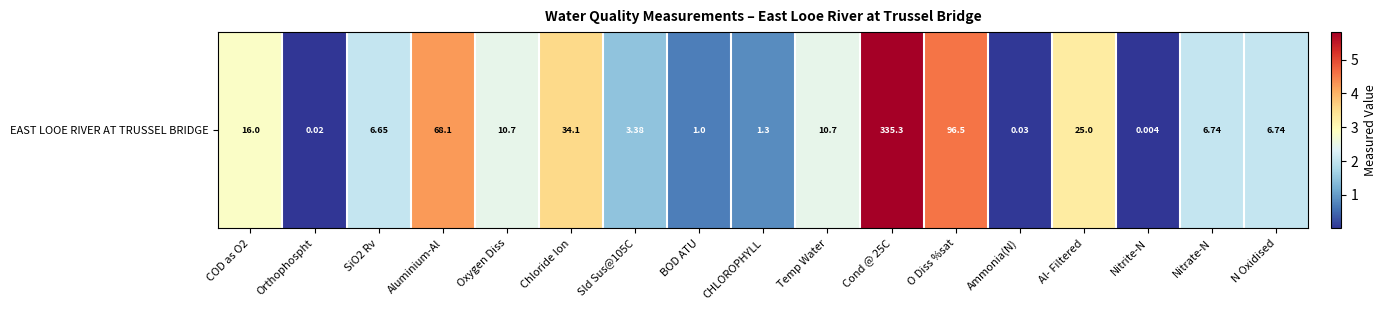

Where is the data nearest to the value 2?

SiO2 Rv